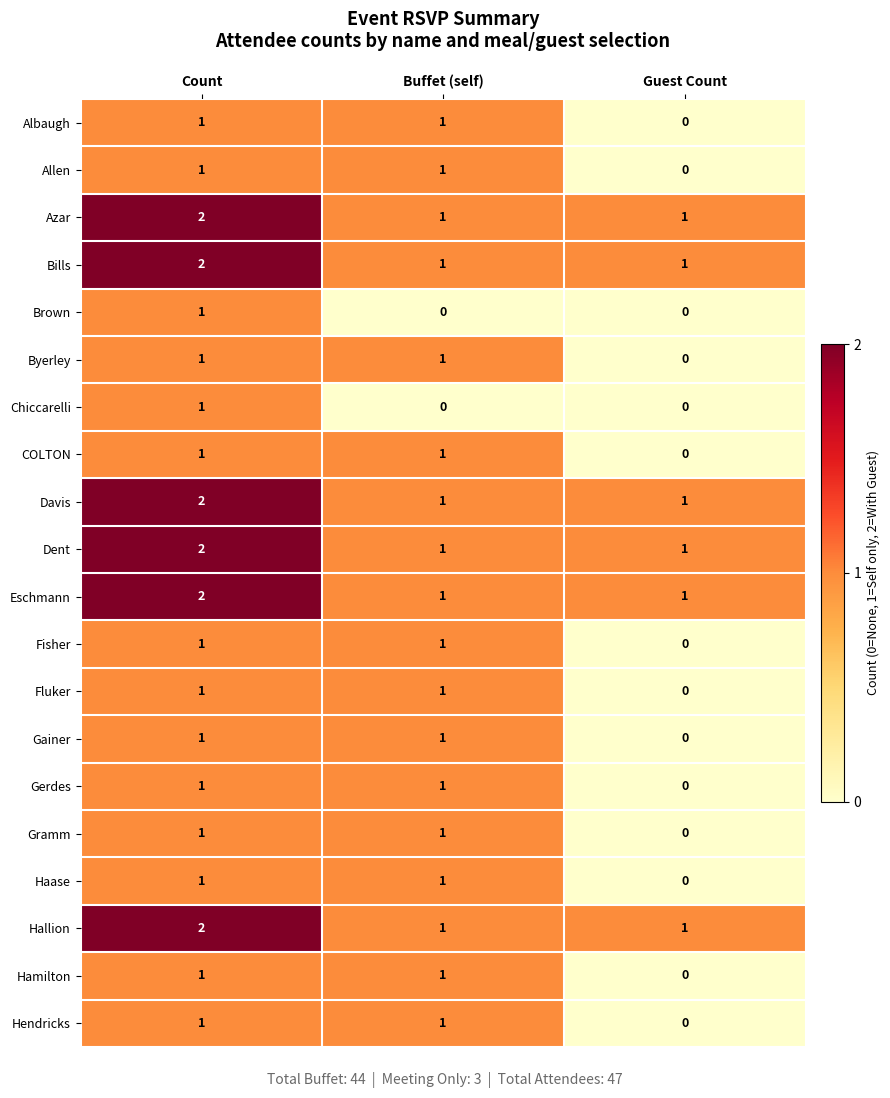

What is the total value across all series at Buffet (self)?

18